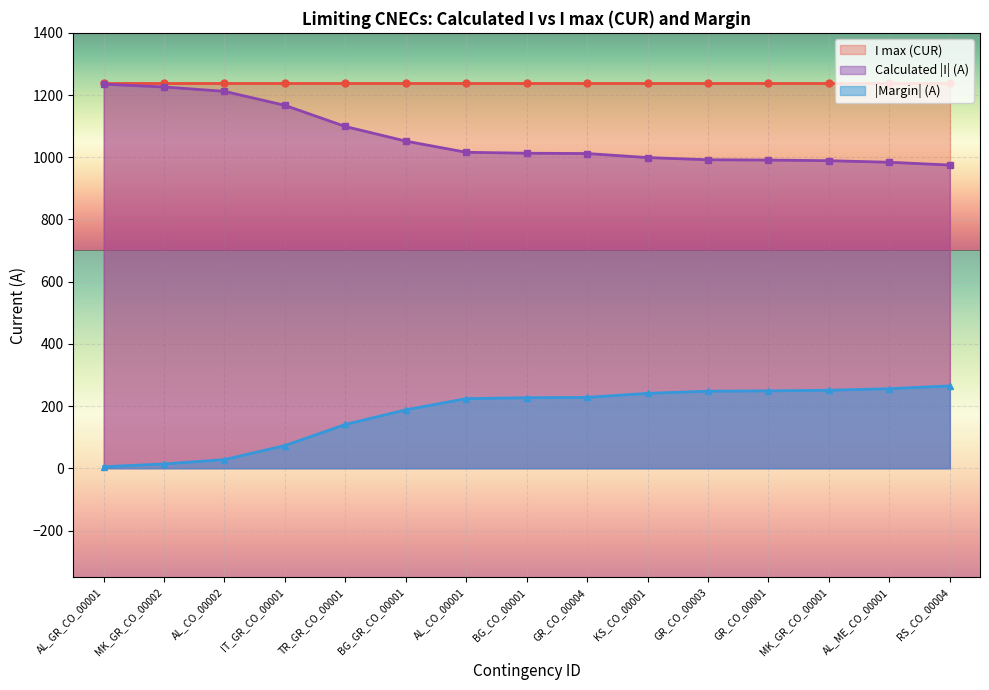

Rank the categories by value from lowest to highest.

RS_CO_00004, AL_ME_CO_00001, MK_GR_CO_00001, GR_CO_00001, GR_CO_00003, KS_CO_00001, GR_CO_00004, BG_CO_00001, AL_CO_00001, BG_GR_CO_00001, TR_GR_CO_00001, IT_GR_CO_00001, AL_CO_00002, MK_GR_CO_00002, AL_GR_CO_00001